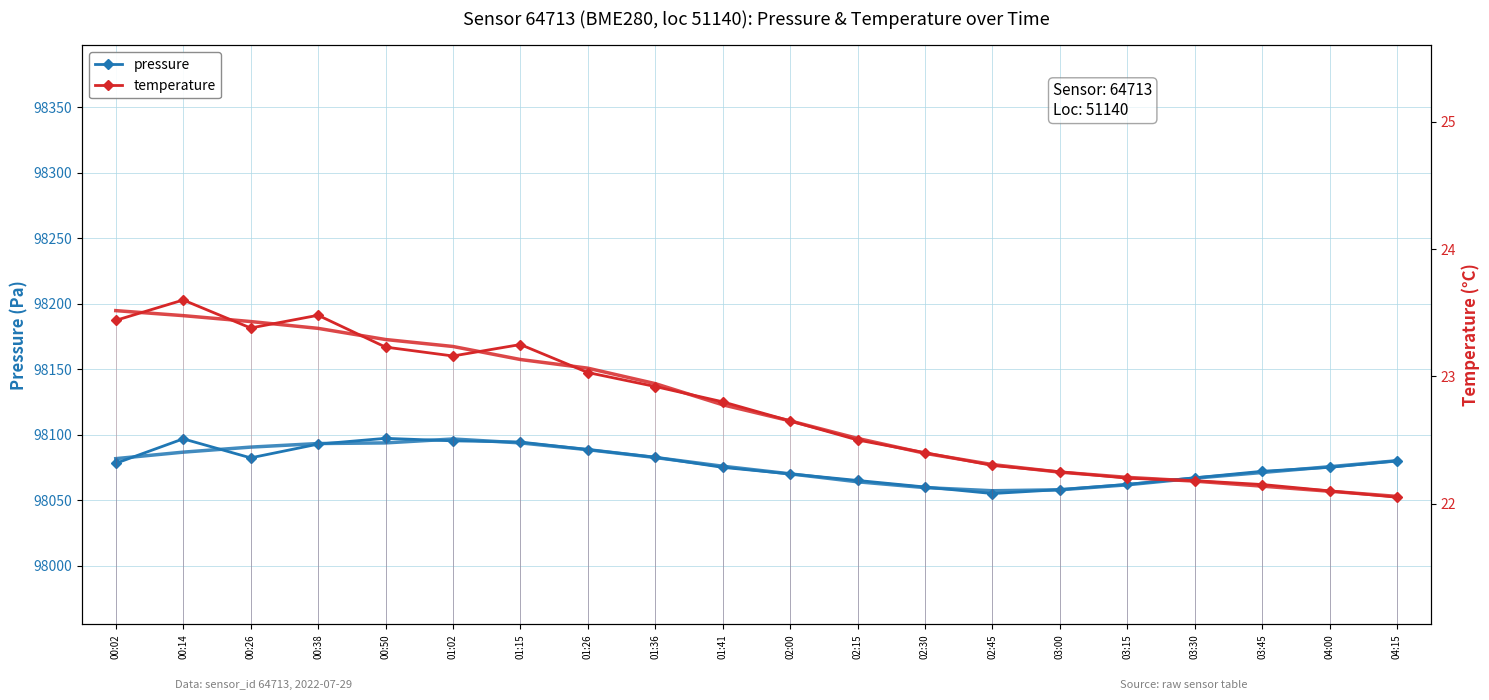

What is the difference between the maximum and minimum values in the temperature series?

1.6